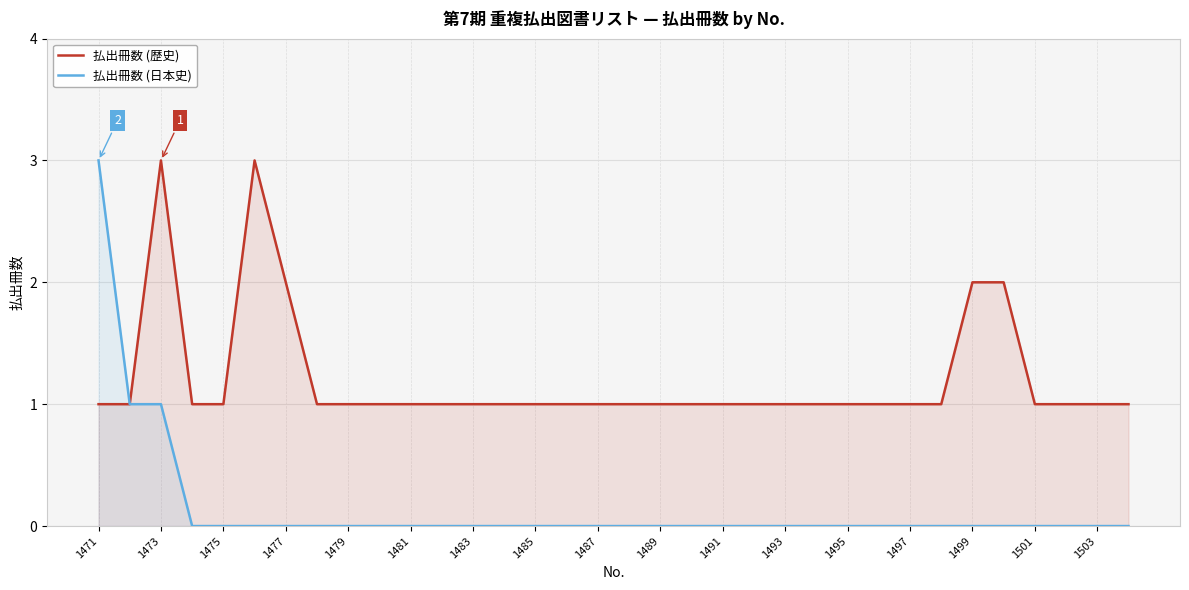

Which series has the largest range (max minus min)?

払出冊数 (日本史)